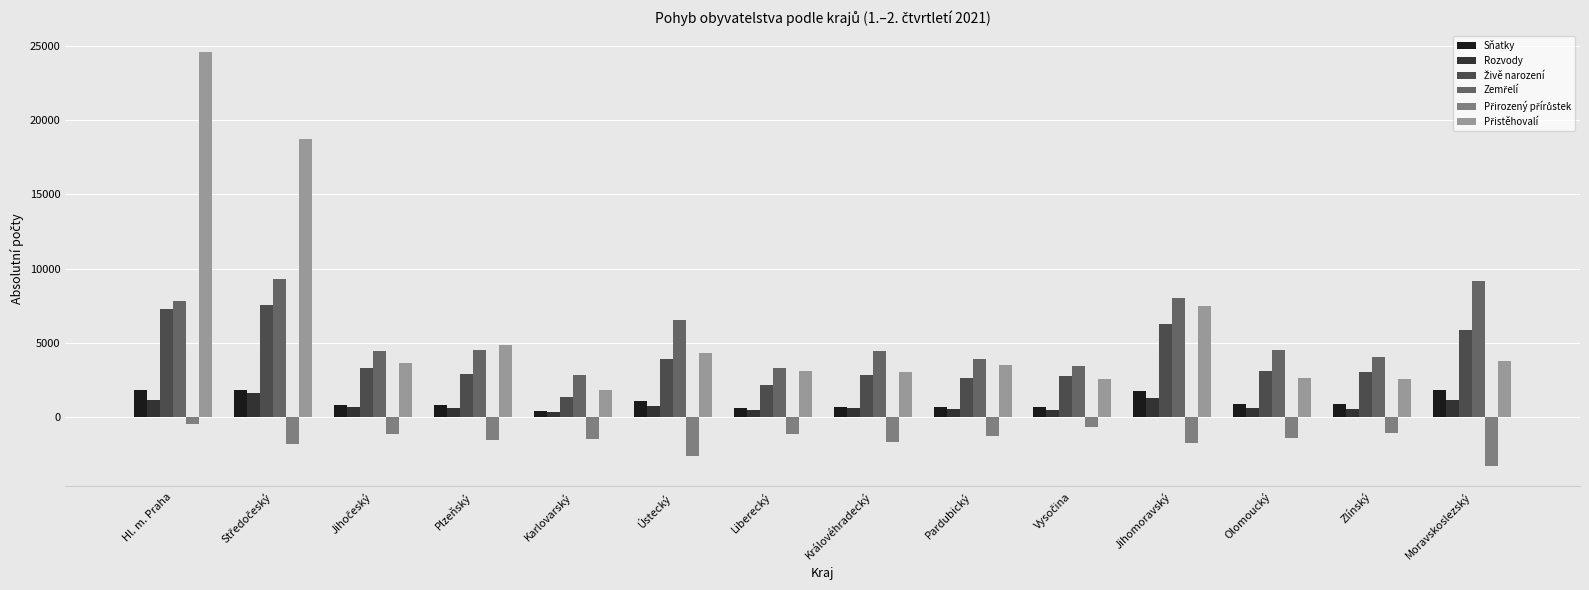

What is the average value of the Sňatky series?

1061